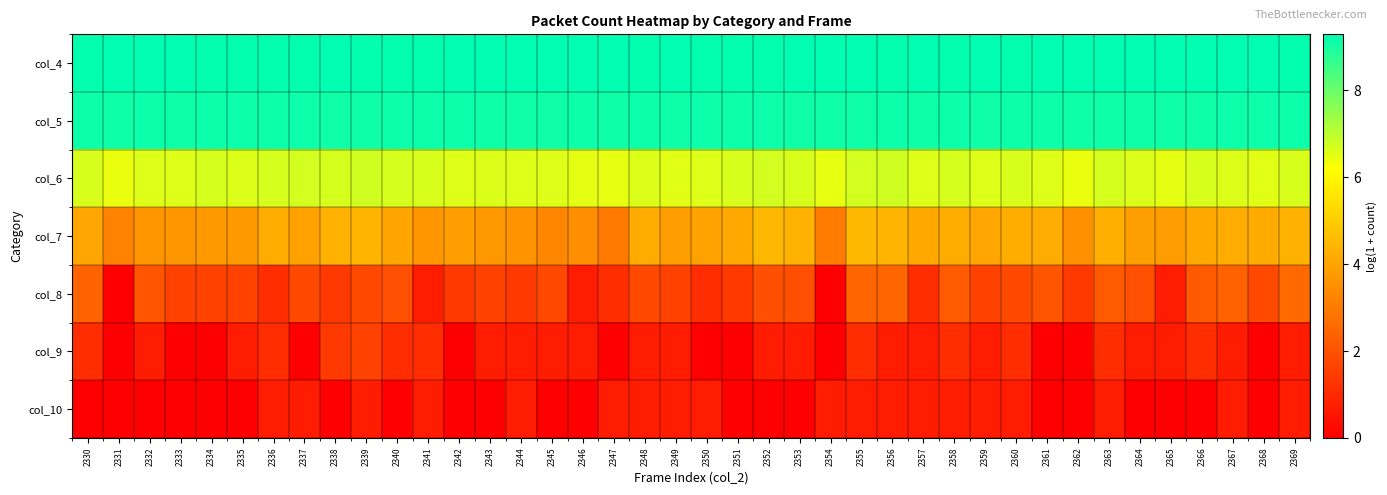

Between 2361 and 2363, which is larger?

2363